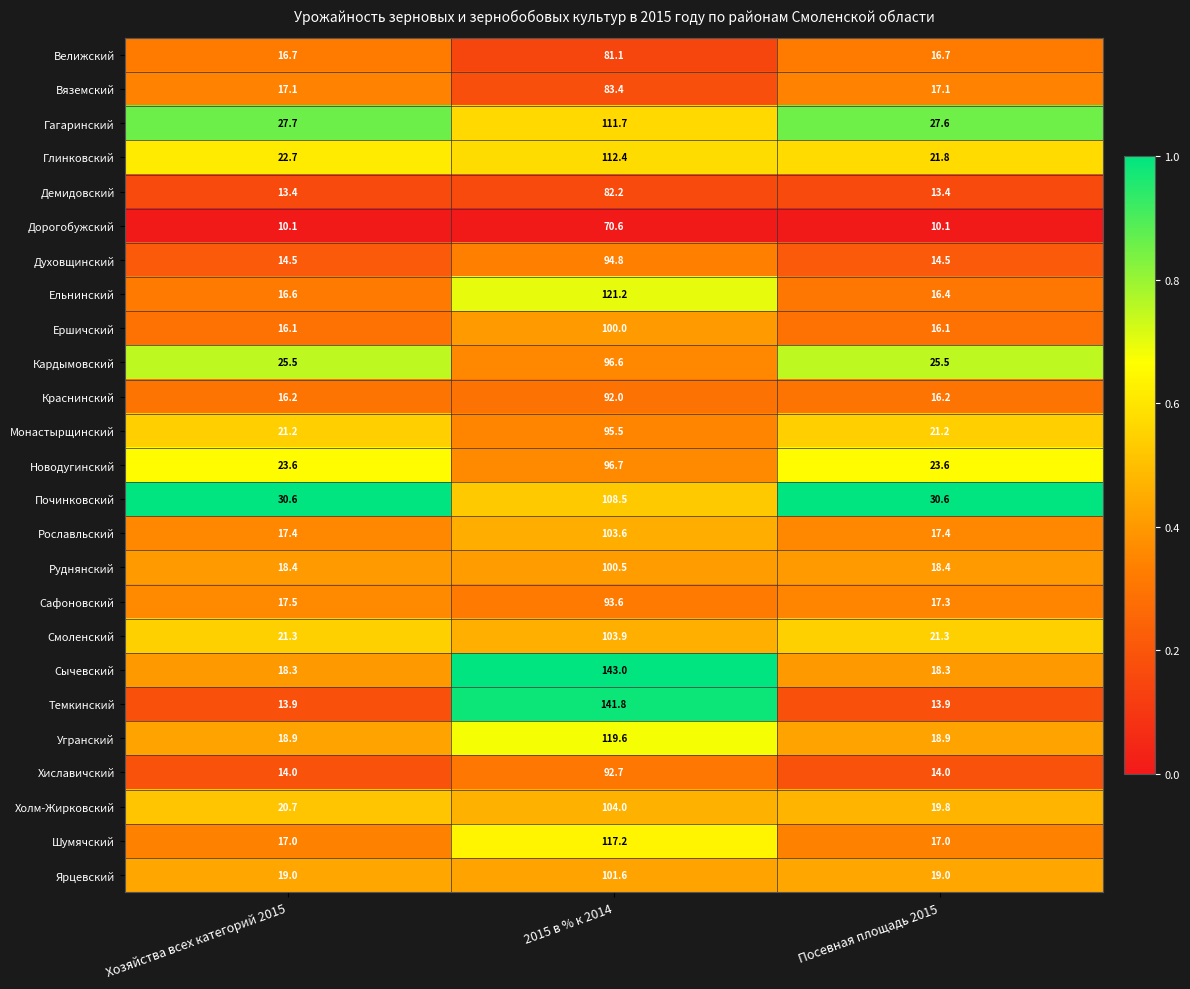

What is the difference between the maximum and minimum values in the Ершичский series?

83.9